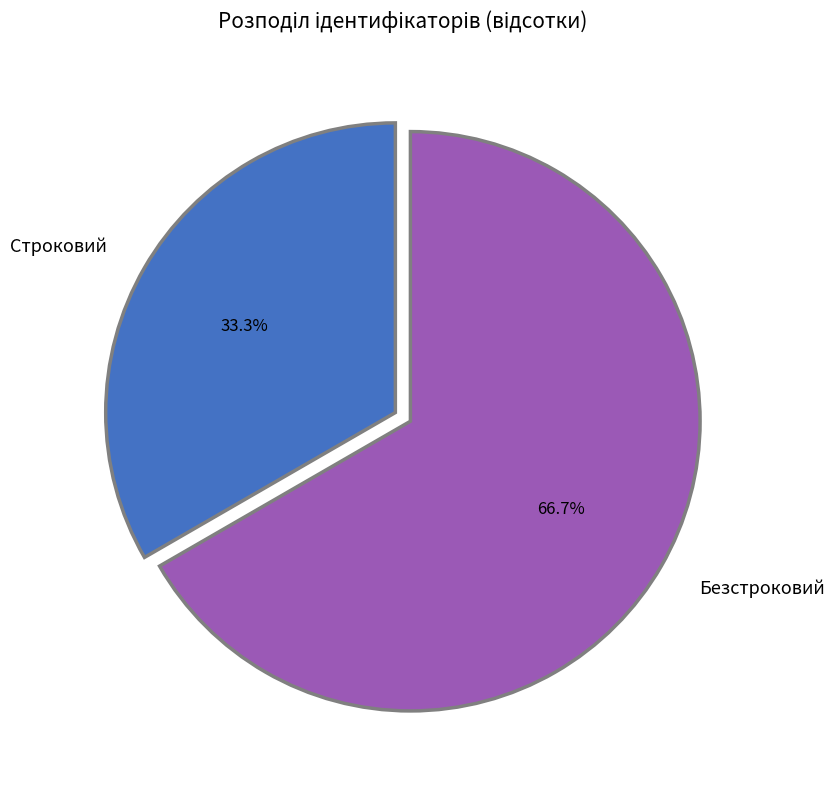

Is it true that Безстроковий is 72% of the pie?

False